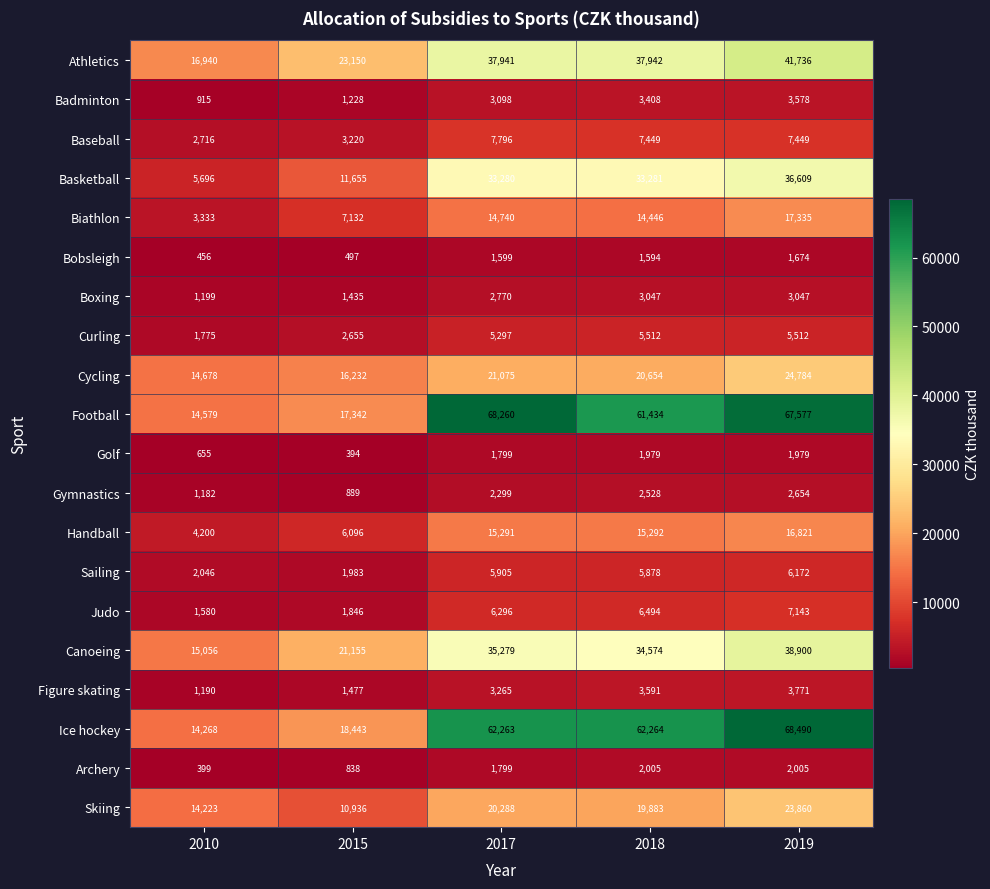

Which series has the largest total across all categories?

Football